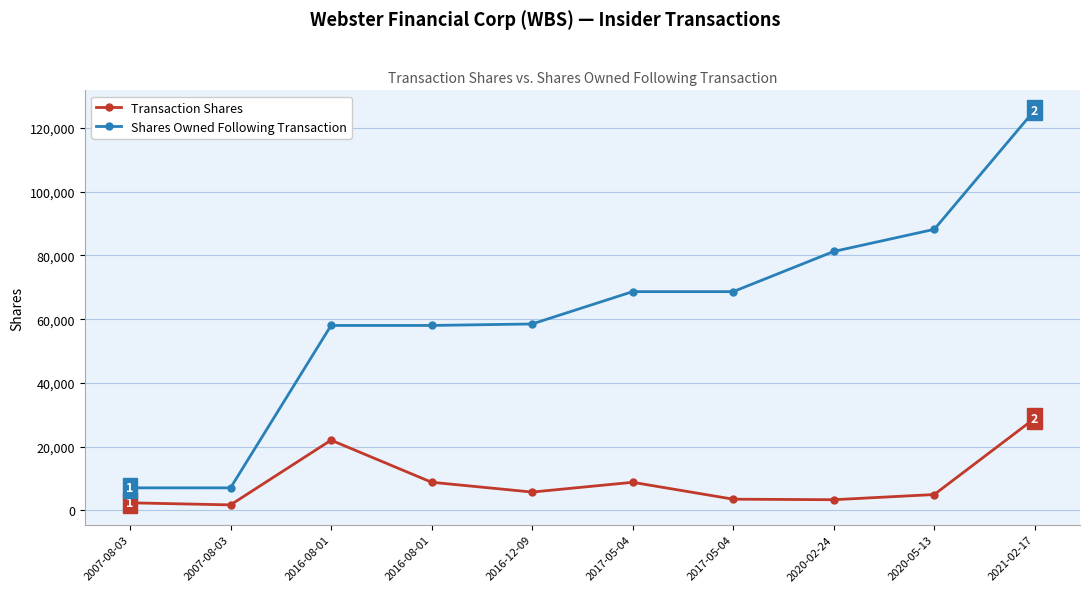

What are all the series names shown in the legend?

Transaction Shares, Shares Owned Following Transaction